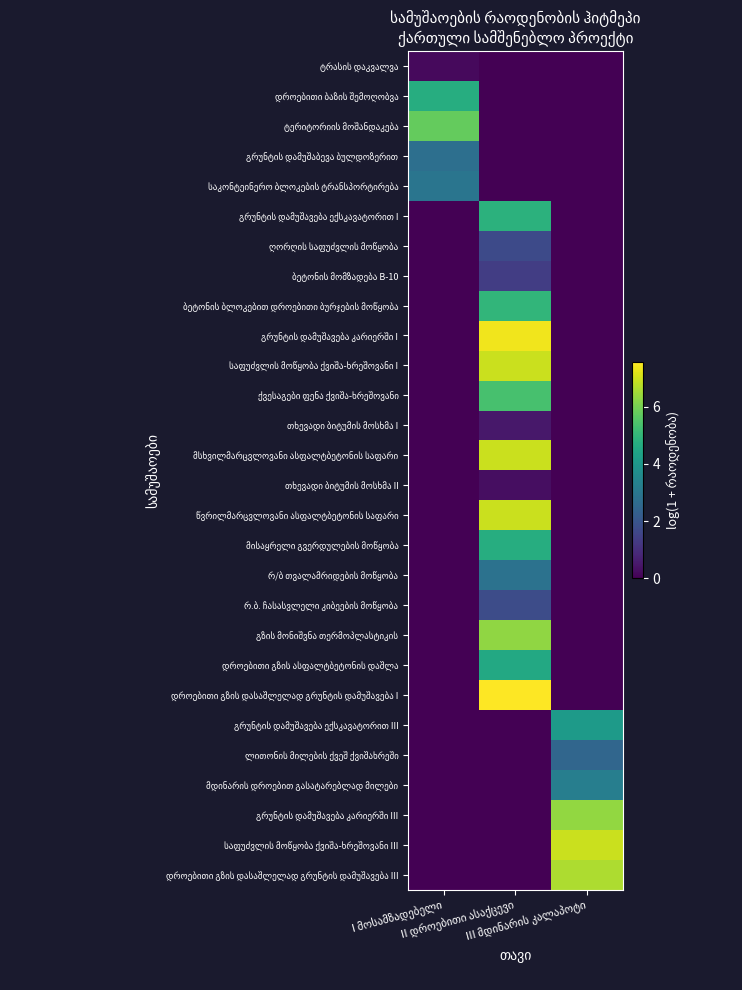

Which has a higher value, III მდინარის კალაპოტი or II დროებითი ასაქცევი?

III მდინარის კალაპოტი